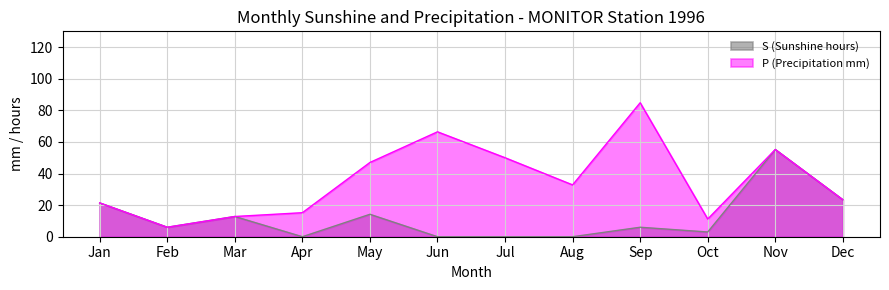

True or false: S (Sunshine hours) has more than 0 interior local peaks.

True